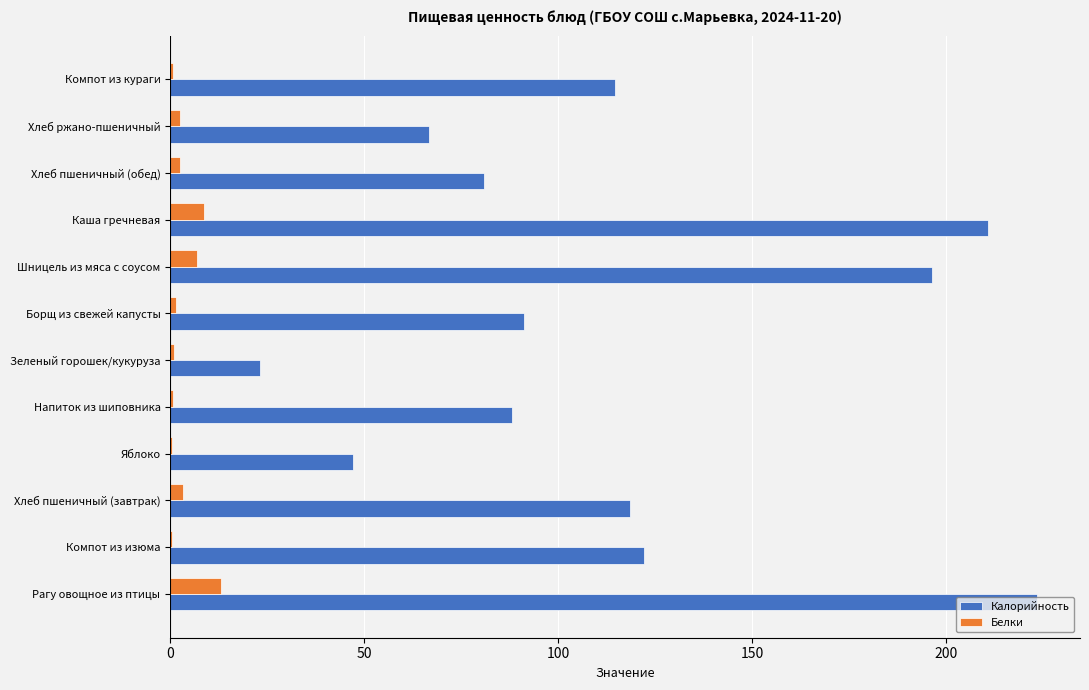

Which series has the largest total across all categories?

Калорийность